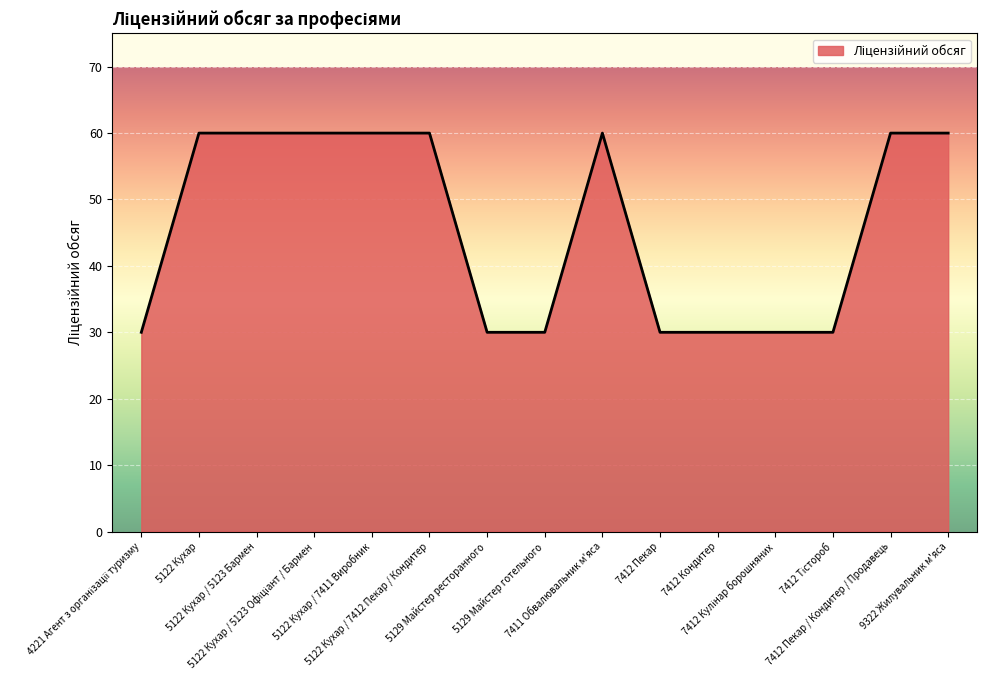

What is the smallest value displayed?

30